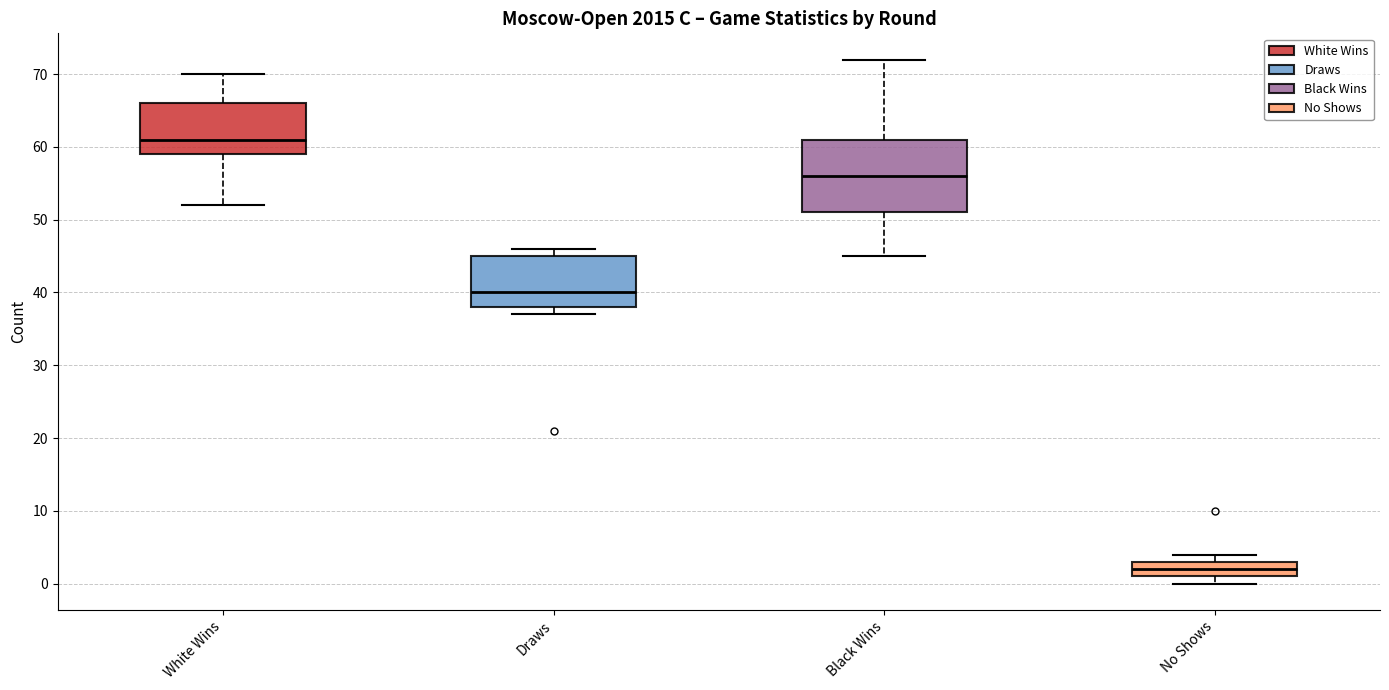

Reading left to right, transcribe this box plot: for each box, give where its median line is, the range the box spans, and where its two whiskers end, as read against the y-axis. The values are not printed on the chart, so give them approximately, as read against the axis.

White Wins: median 61, box 59 to 66, whiskers 52 to 70
Draws: median 40, box 38 to 45, whiskers 37 to 46
Black Wins: median 56, box 51 to 61, whiskers 45 to 72
No Shows: median 2, box 1 to 3, whiskers 0 to 4